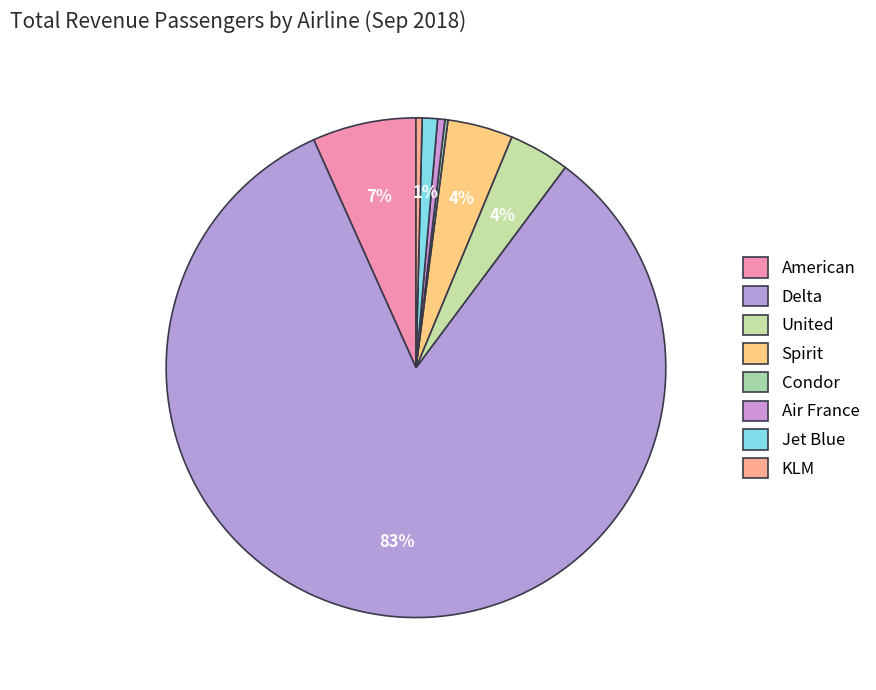

Combined, do Delta and Jet Blue account for over 50%?

Yes